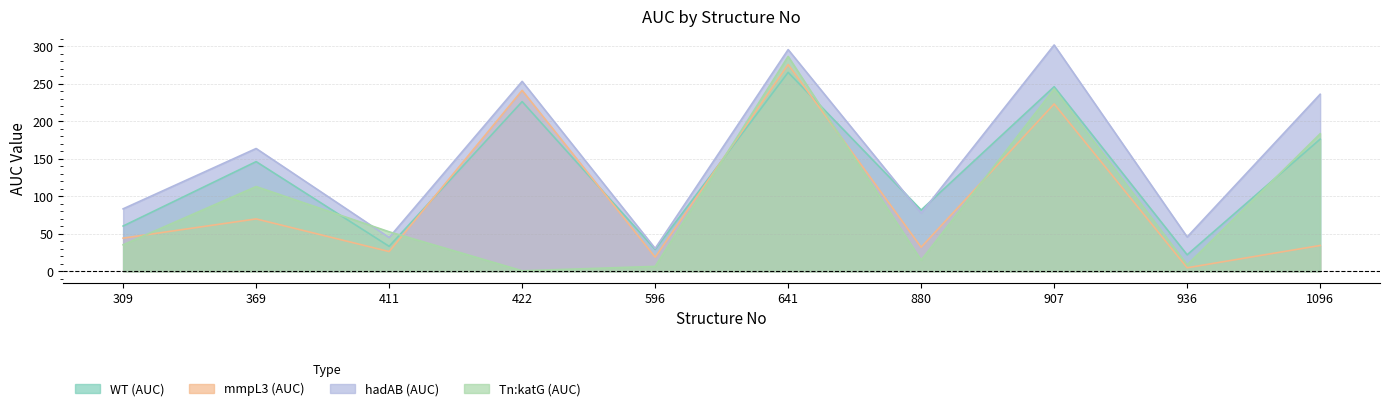

At which category does hadAB (AUC) reach its first local peak?

369